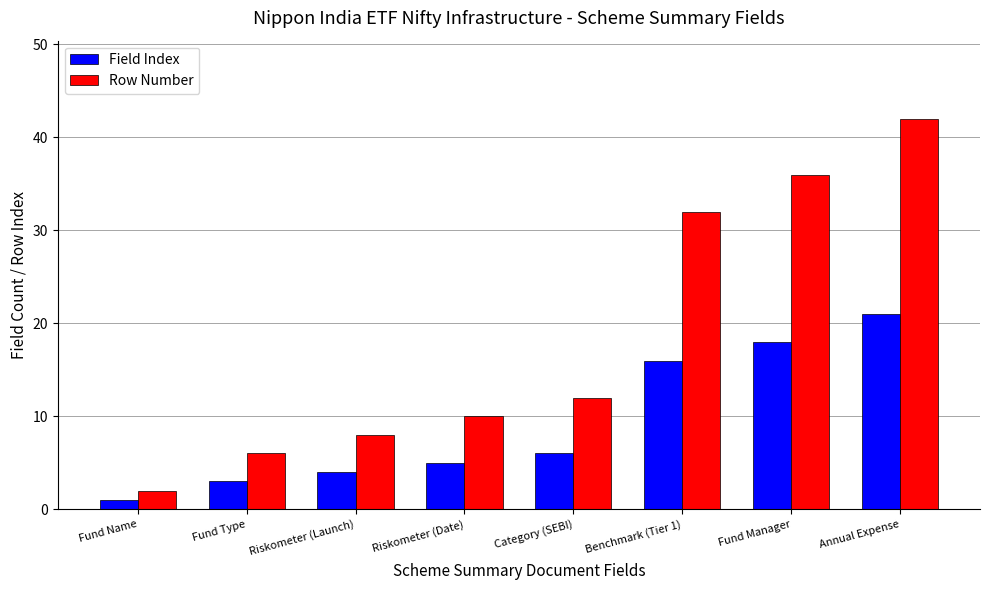

True or false: Row Number has a value of 13 at Riskometer (Launch).

False